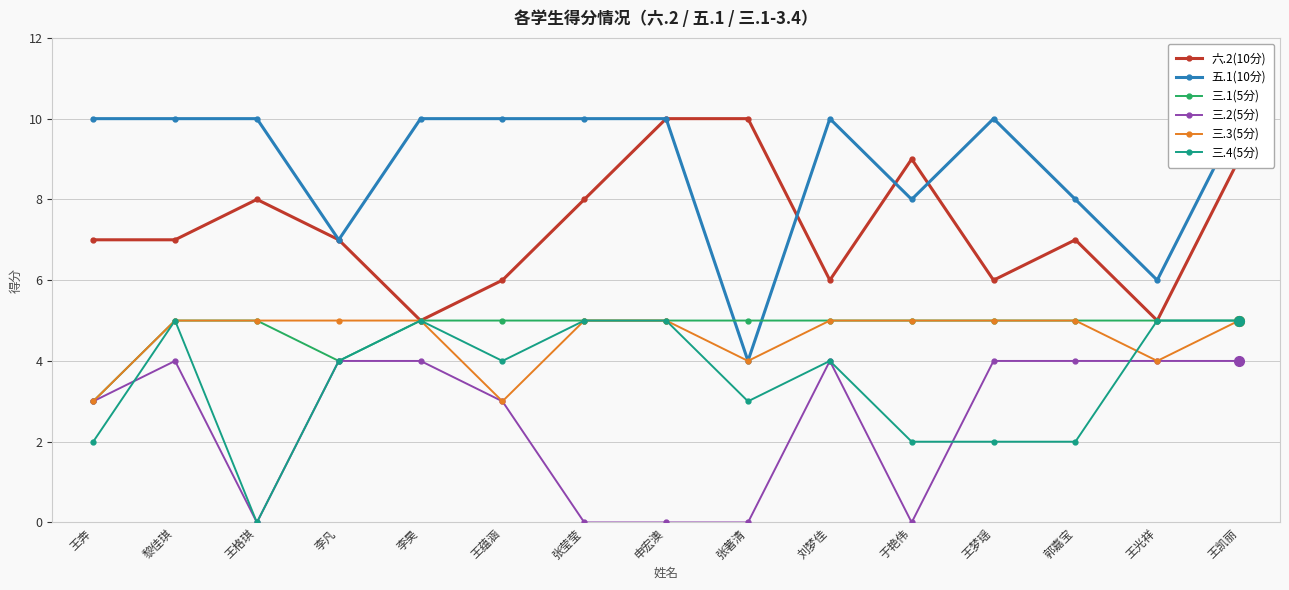

Read the 三.3(5分) value at 张著清.

4